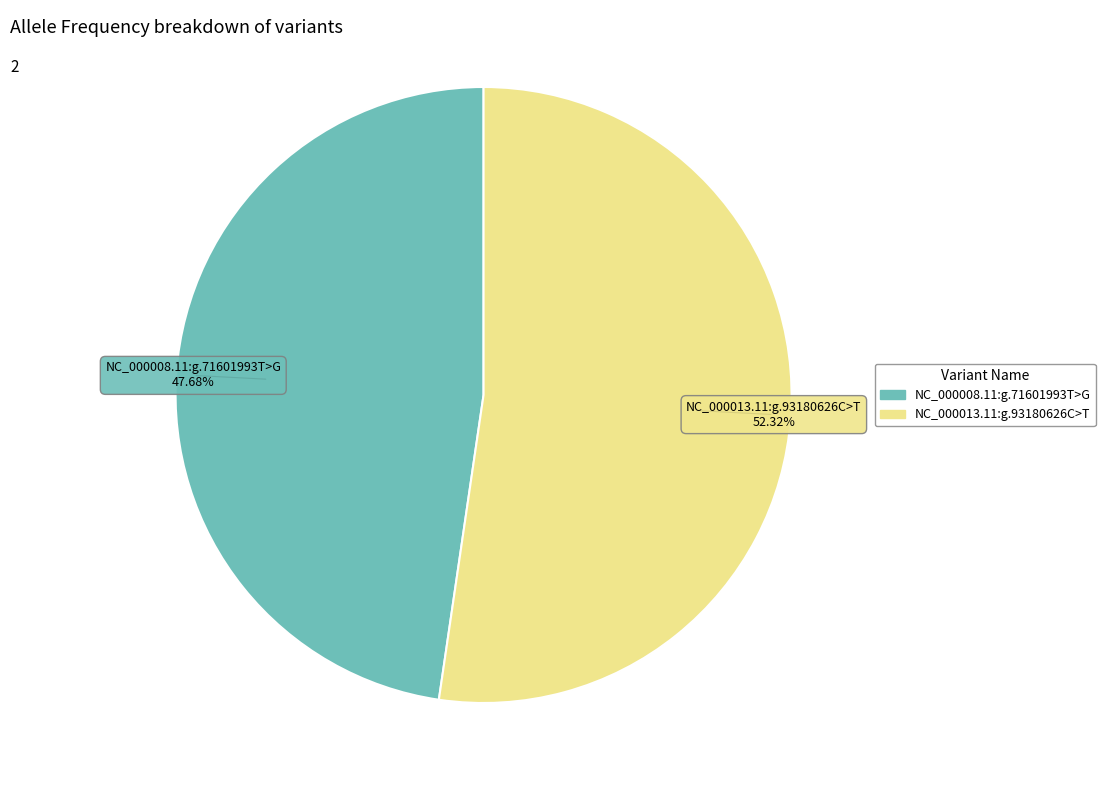

How much of the chart is everything except NC_000008.11:g.71601993T>G?

52.3%